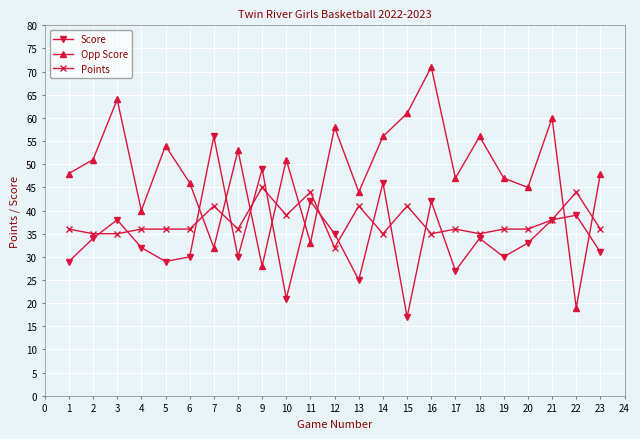

What are all the series names shown in the legend?

Score, Opp Score, Points